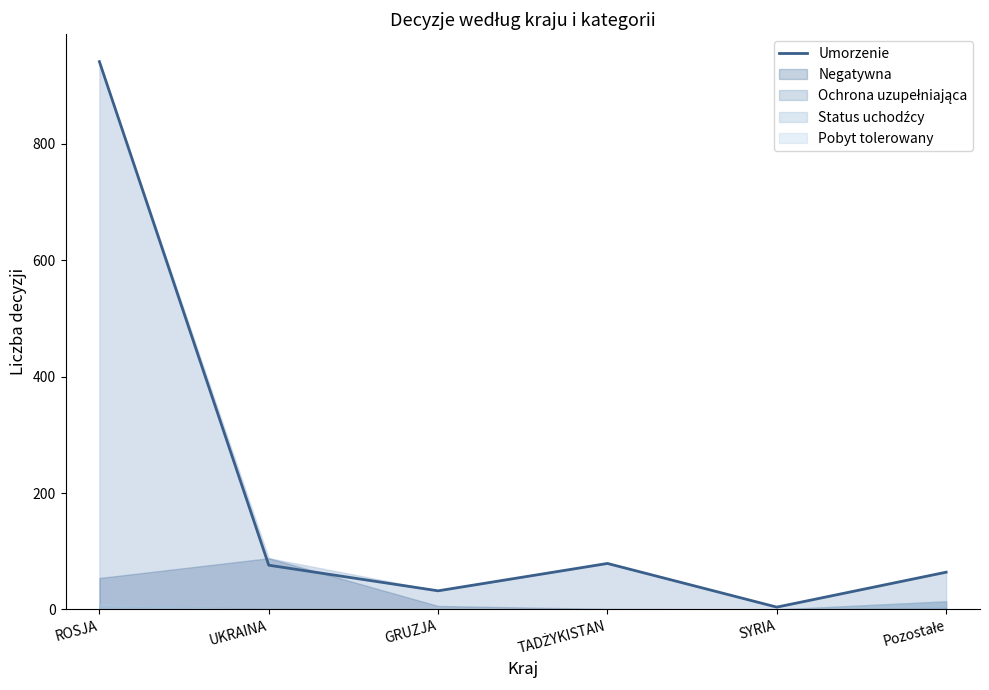

What is the difference between the maximum and minimum values?

937